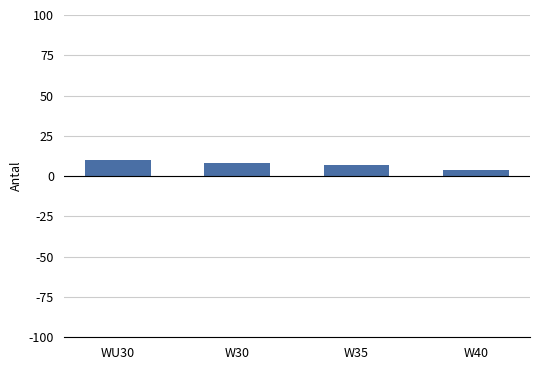

At which category does the chart reach its minimum across all series?

W40